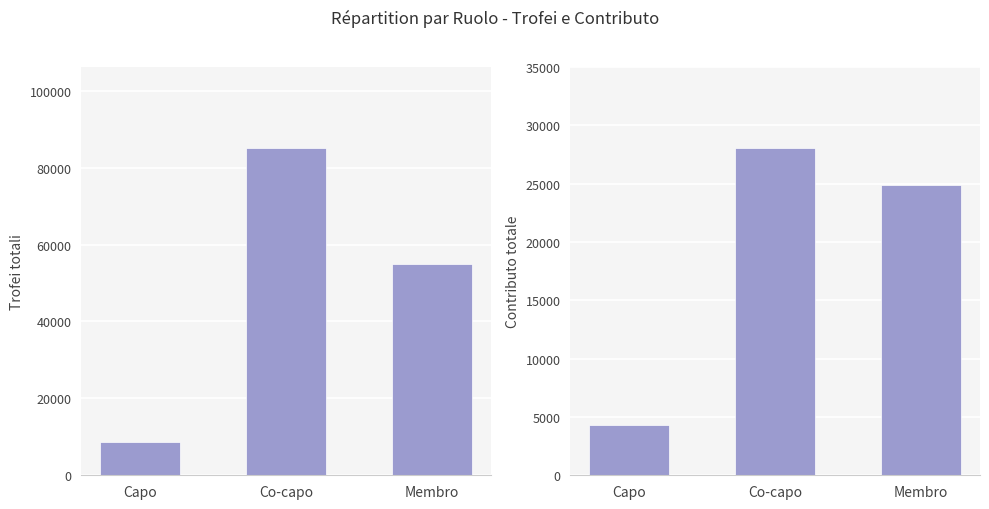

Reading left to right, what are all the values shown in this chart?

Trofei totali: Capo=8565	Co-capo=84977	Membro=55063
Contributo totale: Capo=4282	Co-capo=28022	Membro=24868